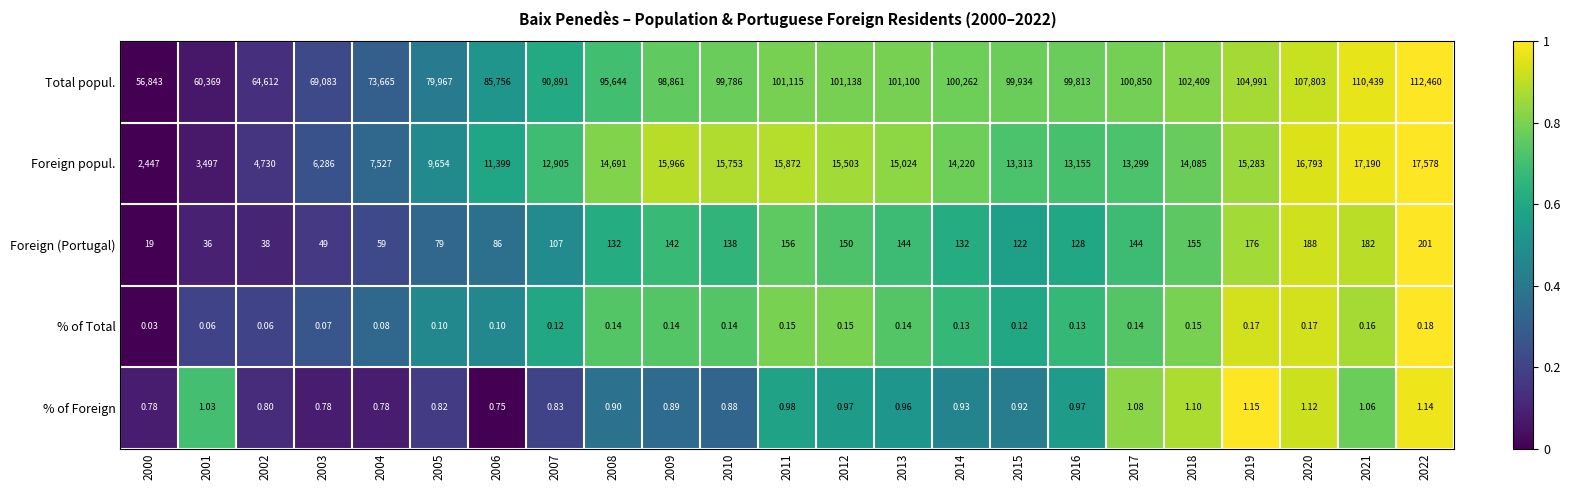

List the series in order of their peak value, highest first.

Total popul., Foreign popul., Foreign (Portugal), % of Foreign, % of Total